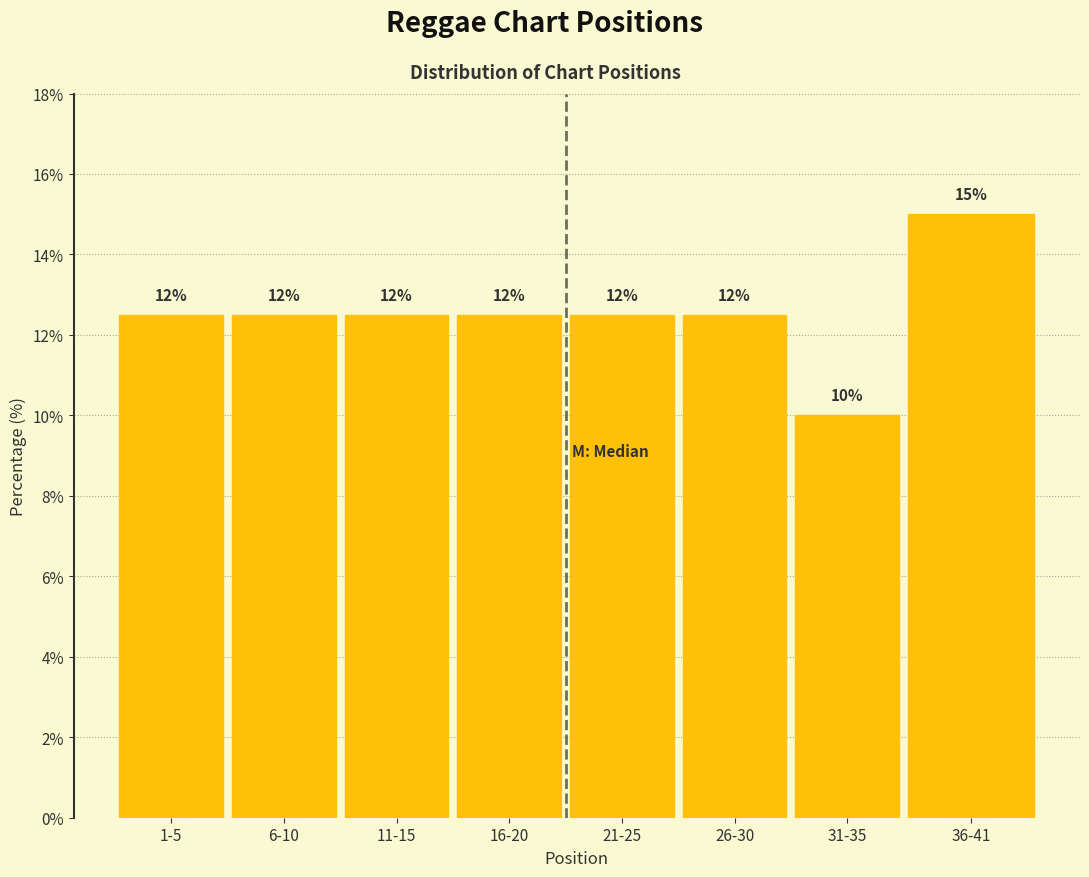

How many bars are there in total?

8